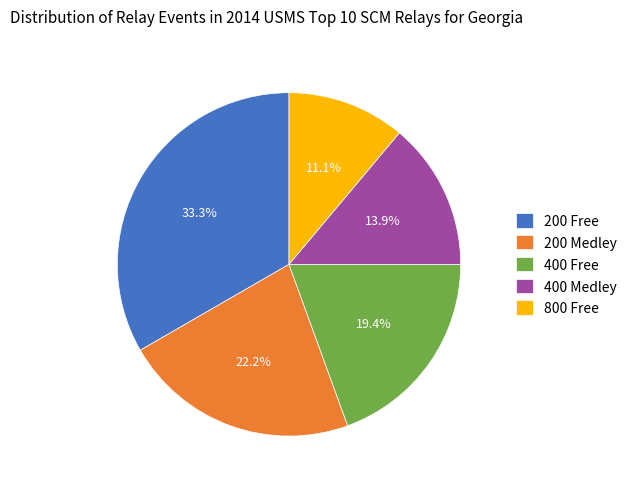

Between 400 Free and 800 Free, which is larger?

400 Free